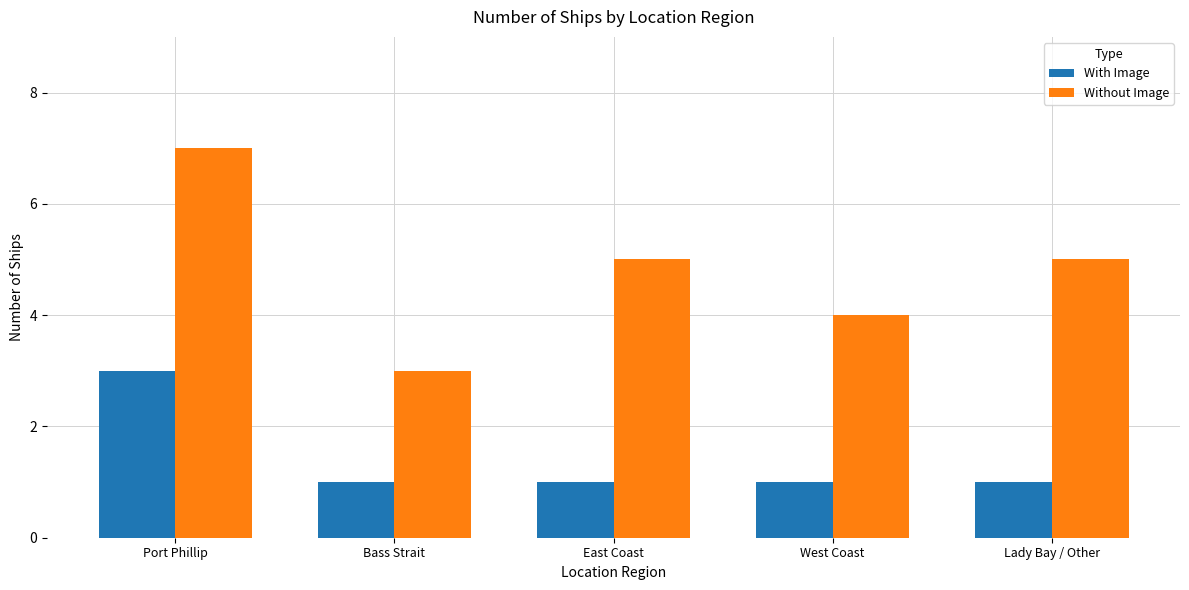

Does the chart contain stacked bars?

No